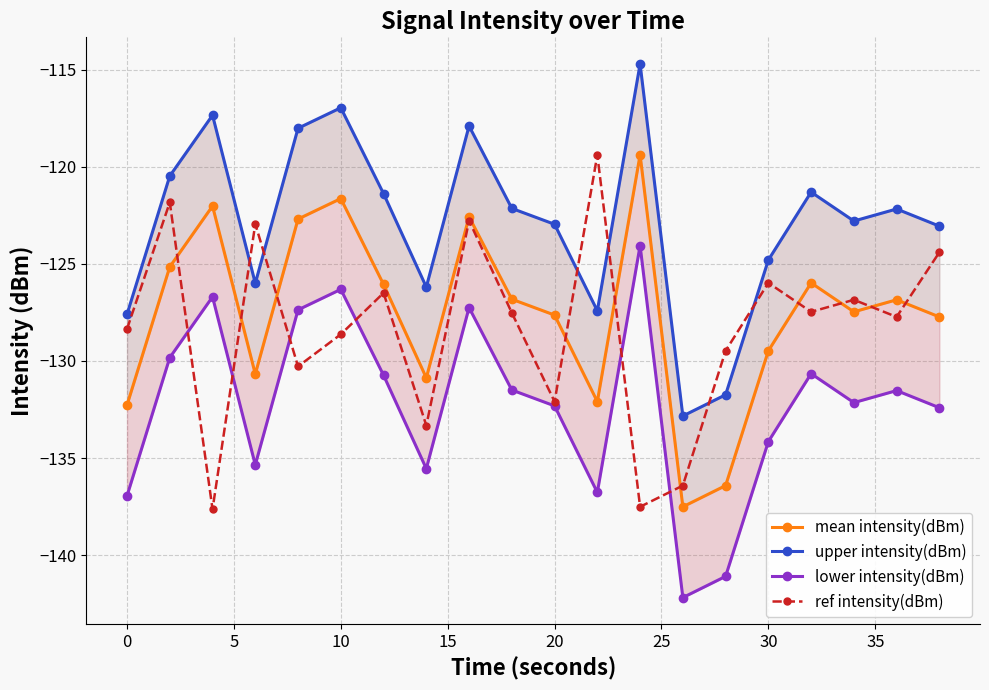

What is the total value across all series at 15?

-498.4